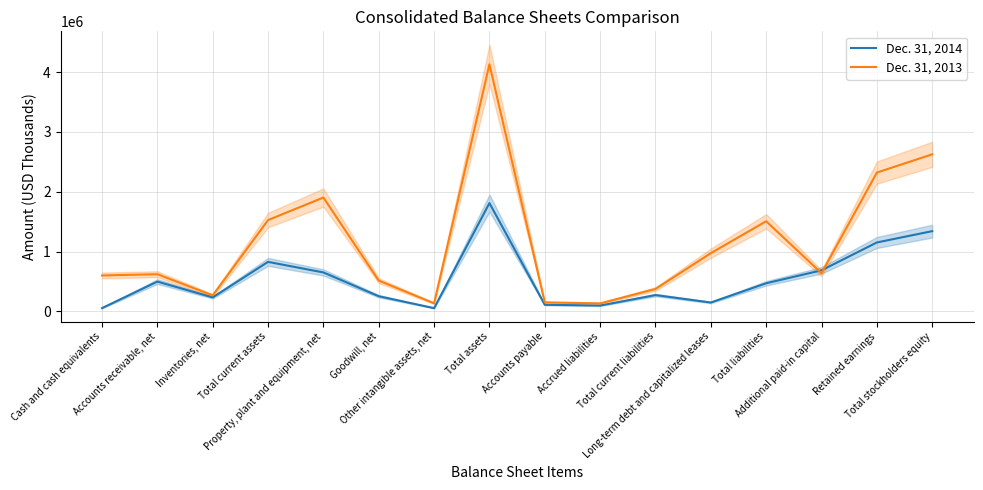

Where do Dec. 31, 2013 and Dec. 31, 2014 first cross each other?

Total liabilities and Additional paid-in capital